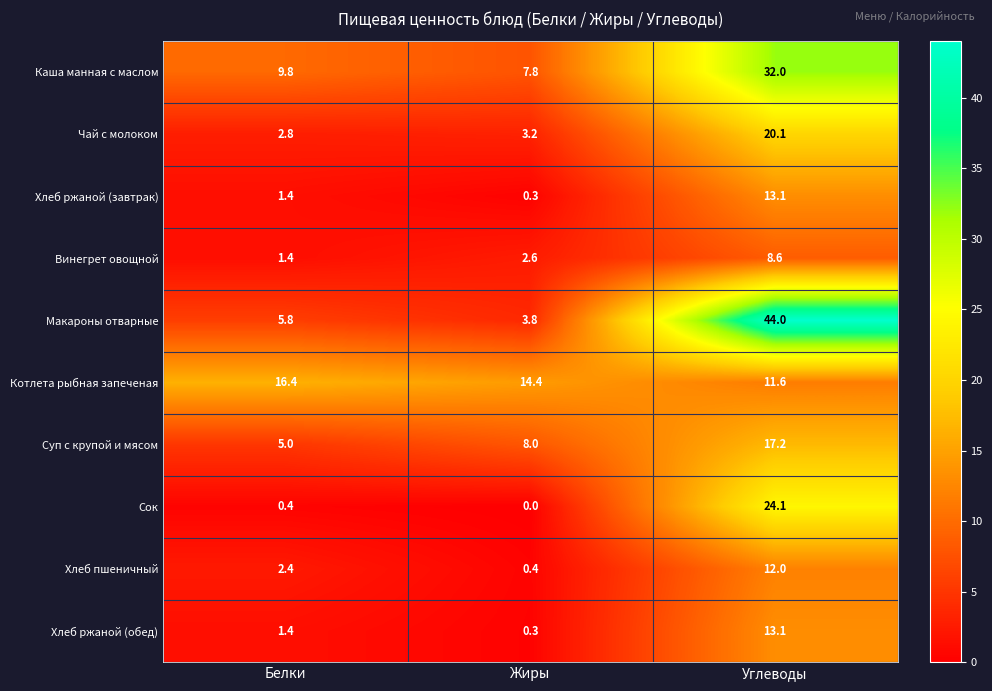

What is the total value across all series at Белки?

46.8